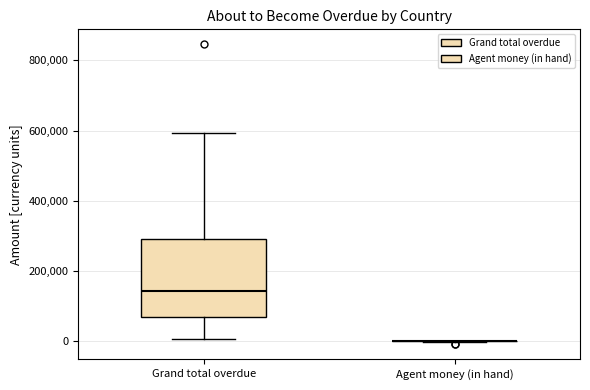

Which box is the tallest, from its lower edge to its upper edge?

Grand total overdue